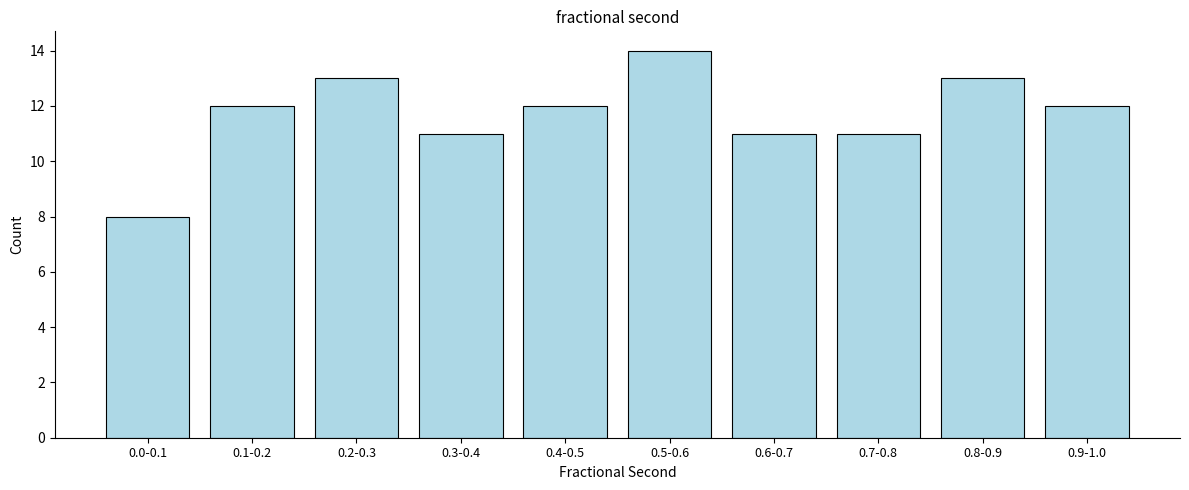

Reading left to right, list all the values displayed in this chart.

0.0-0.1=8	0.1-0.2=12	0.2-0.3=13	0.3-0.4=11	0.4-0.5=12	0.5-0.6=14	0.6-0.7=11	0.7-0.8=11	0.8-0.9=13	0.9-1.0=12